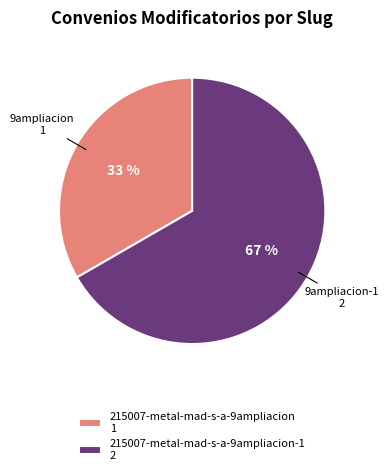

To the nearest percent, what percentage of the pie is 215007-metal-mad-s-a-9ampliacion 1?

33%